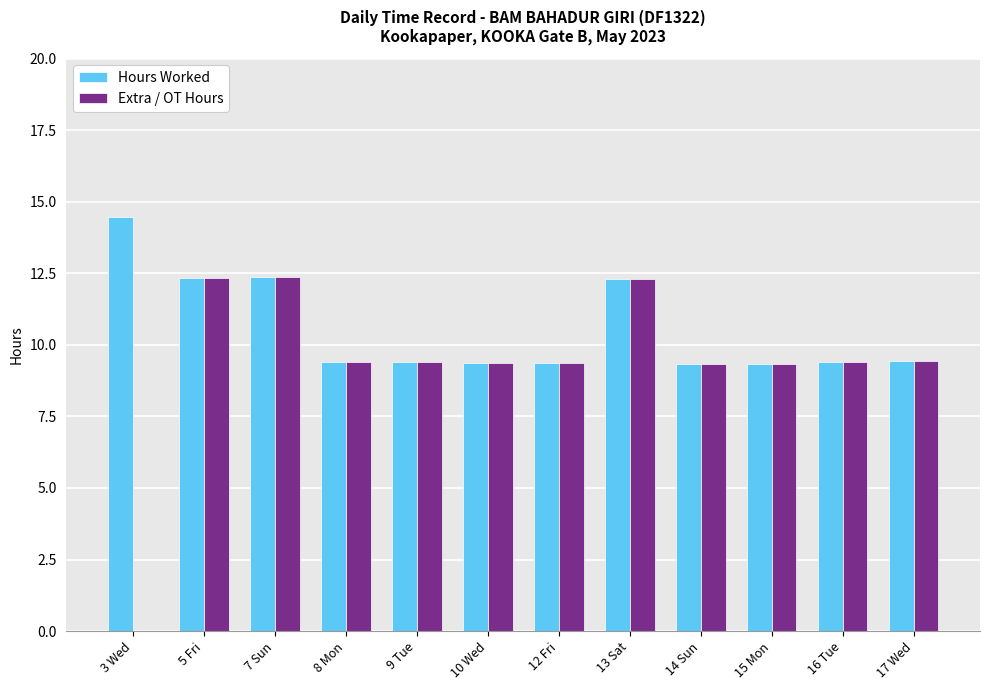

Is it true that Extra / OT Hours equals 13.6 at 15 Mon?

False